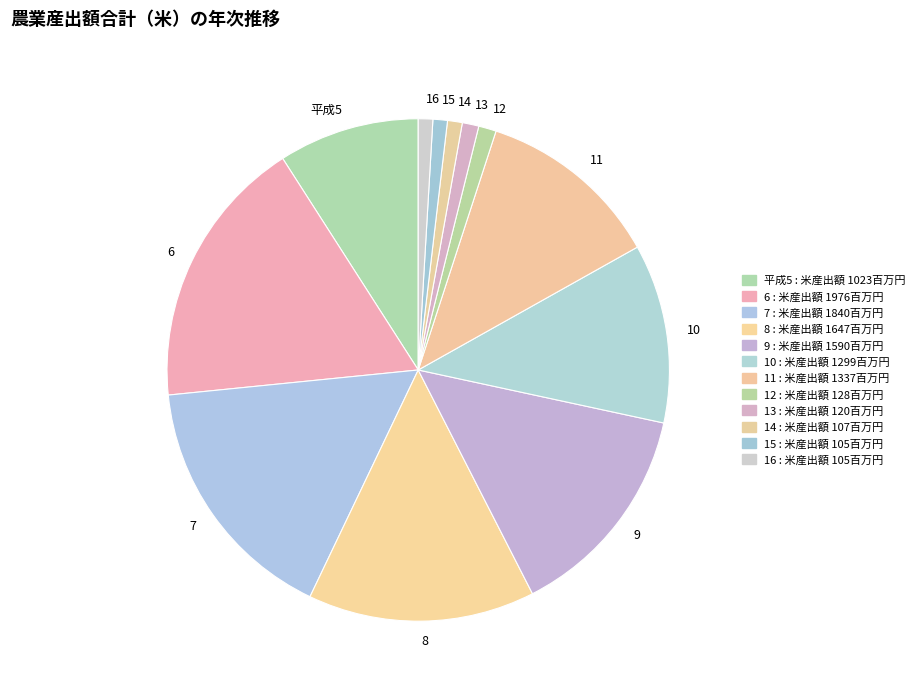

Which category has the biggest portion of the pie?

6